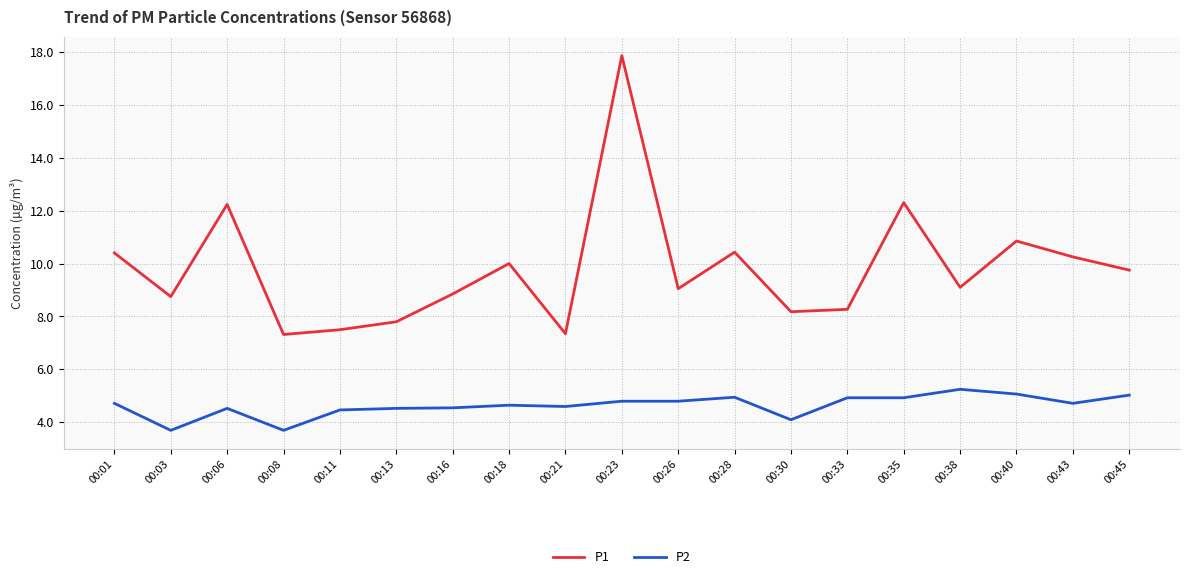

True or false: P1 and P2 cross at least once.

False